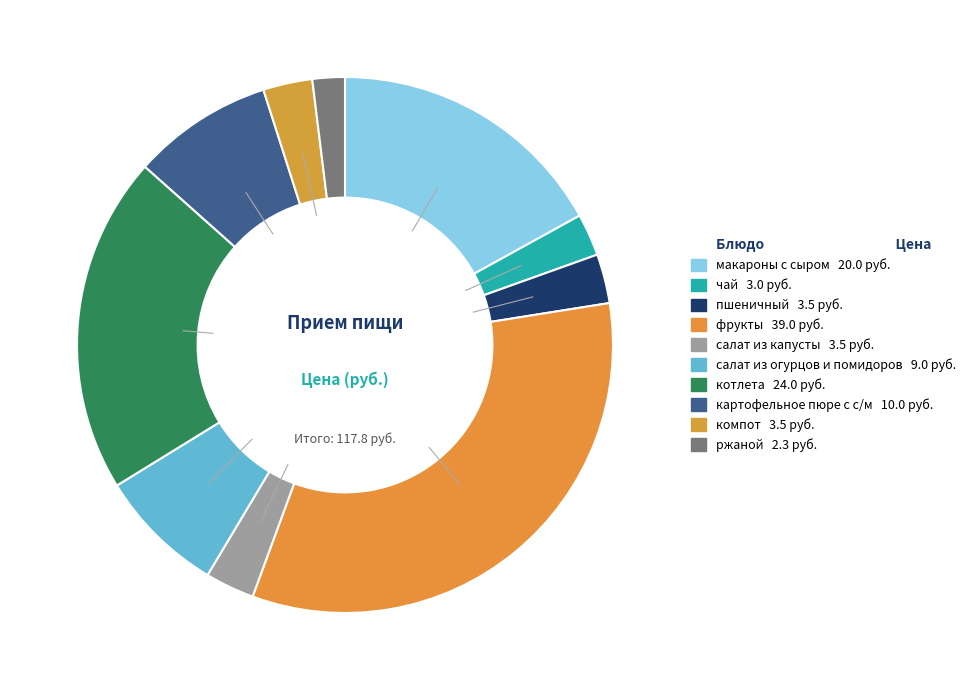

Rank the categories by value from highest to lowest.

фрукты, котлета, макароны с сыром, картофельное пюре с с/м, салат из огурцов и помидоров, пшеничный, салат из капусты, компот, чай, ржаной